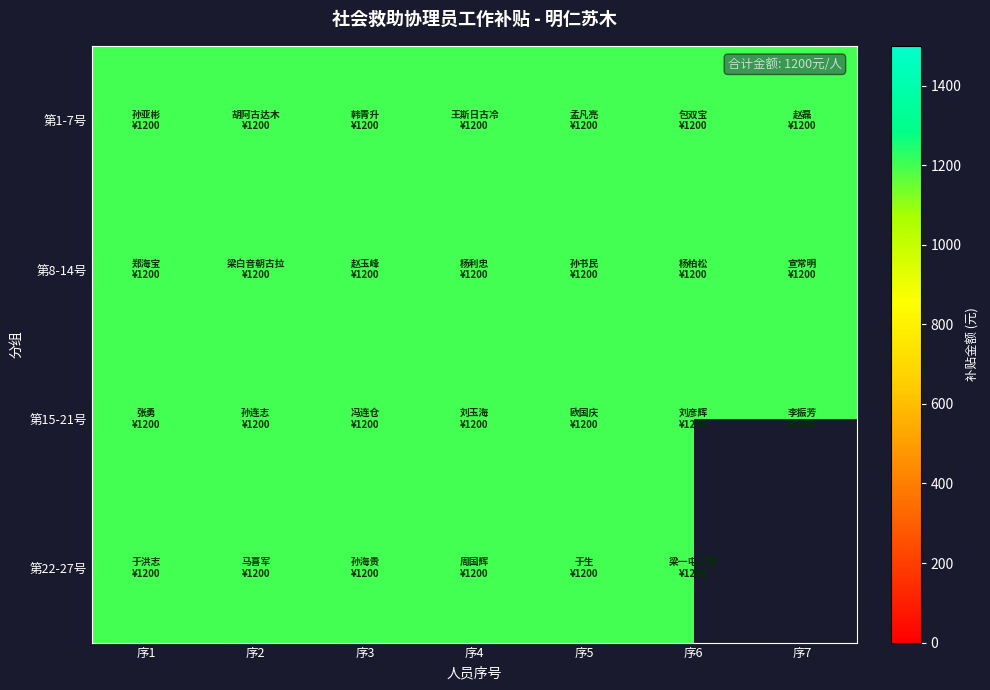

Is the value of 8-14 at 韩青升 greater than the value of 1-7 at 孙亚彬?

No